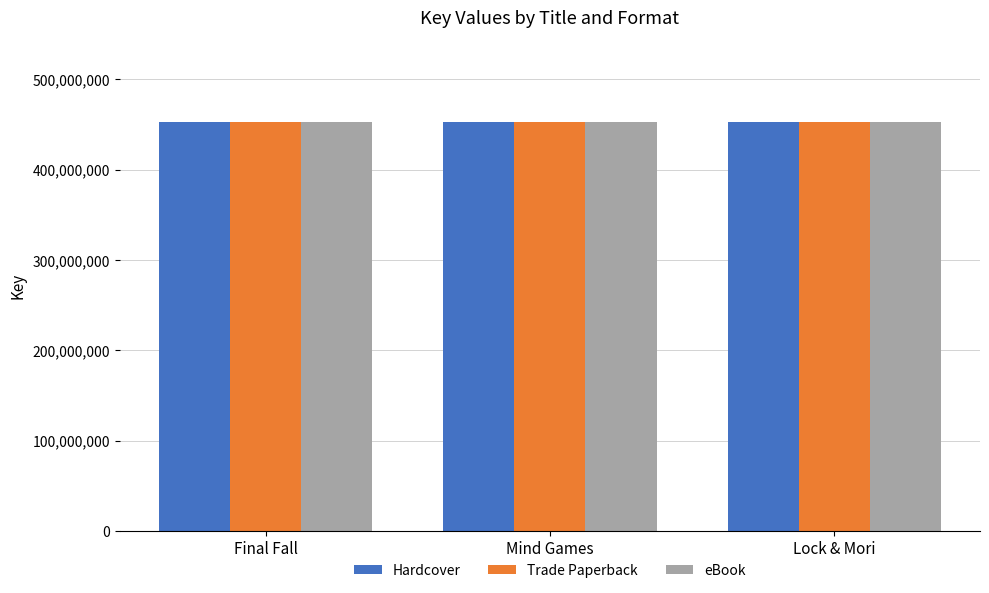

How many values in the Hardcover series are below 452867415?

1